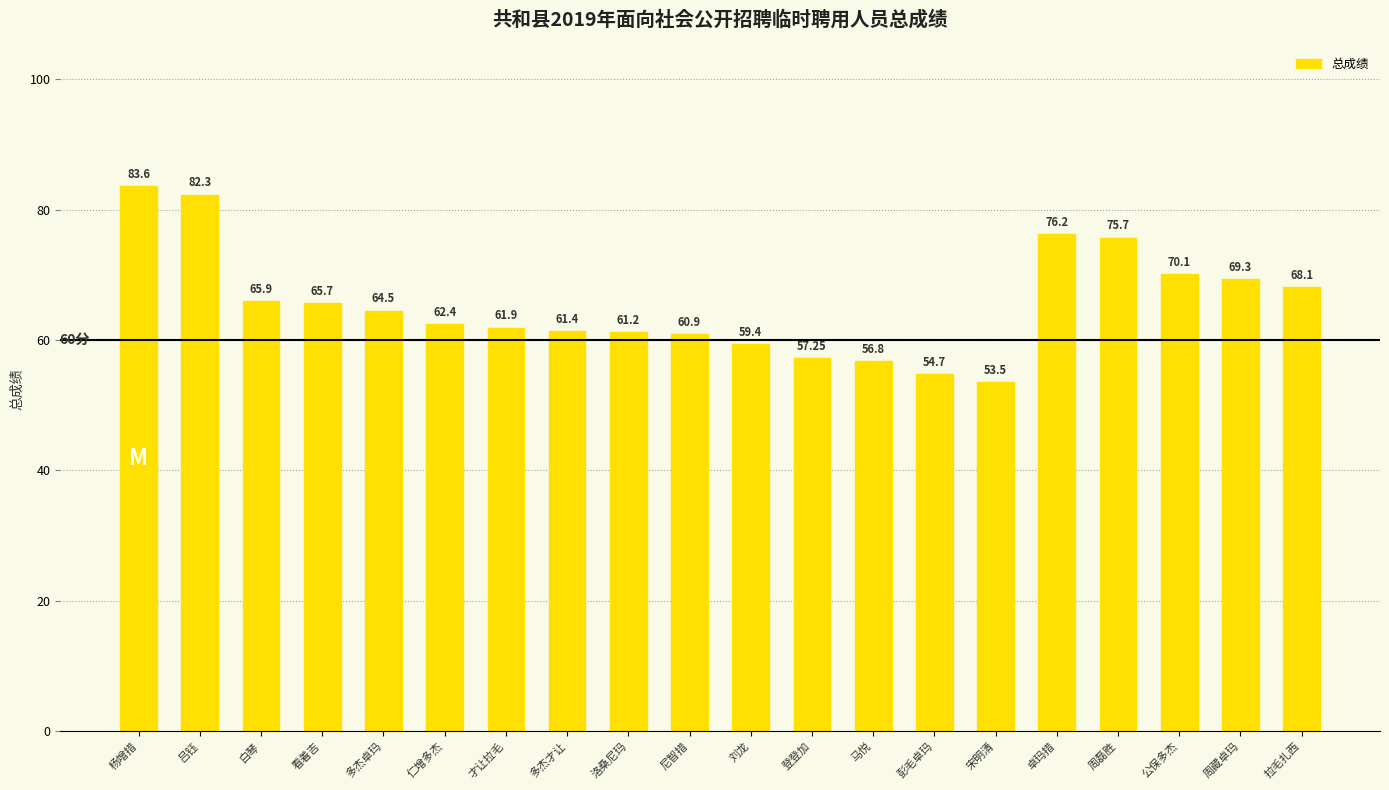

What is the label of the 18th bar from the right?

白琴